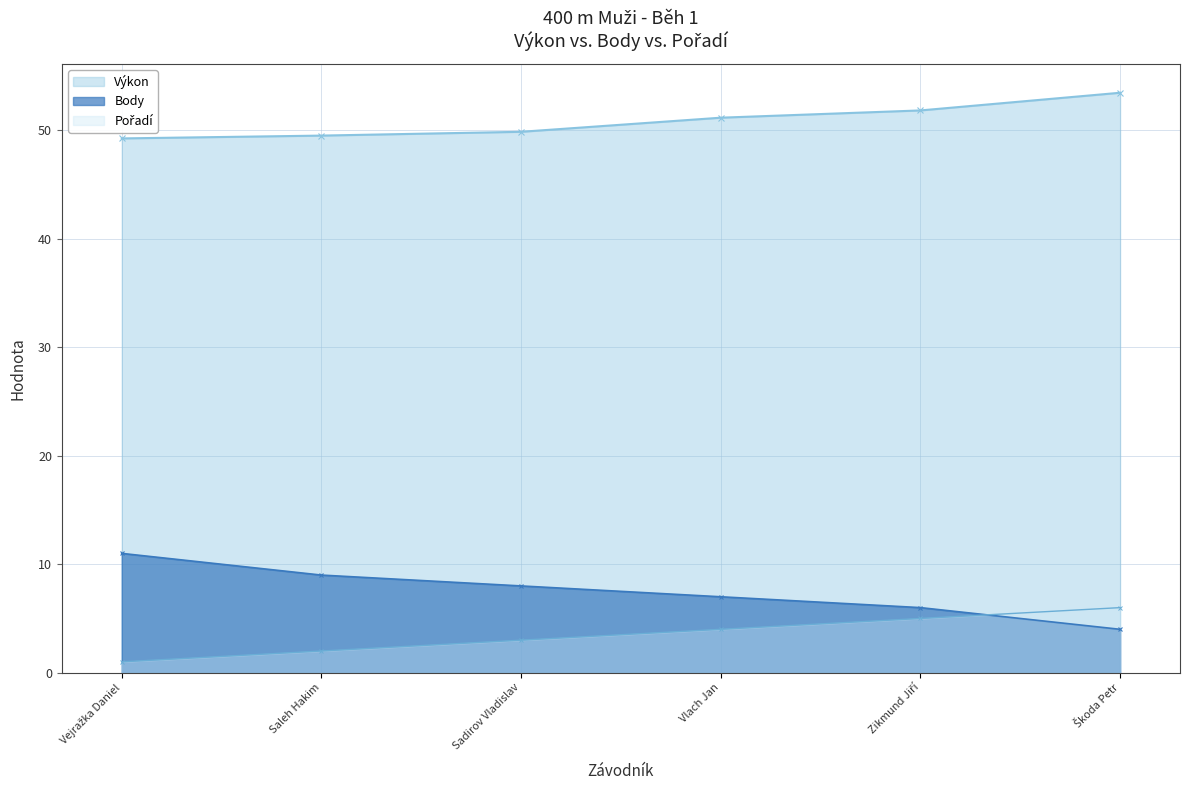

True or false: Pořadí has more than 2 interior local peaks.

False